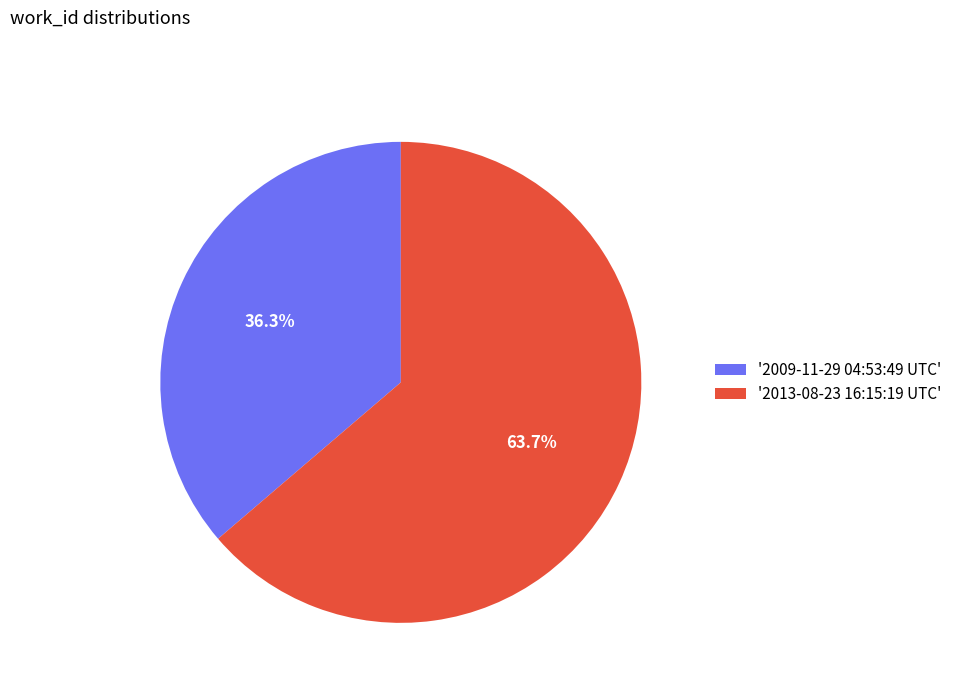

Rank the categories by value from highest to lowest.

'2013-08-23 16:15:19 UTC', '2009-11-29 04:53:49 UTC'